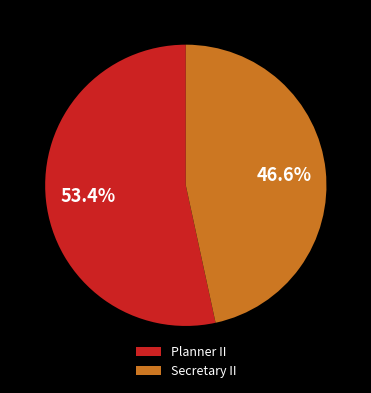

Which category accounts for the majority?

Planner II